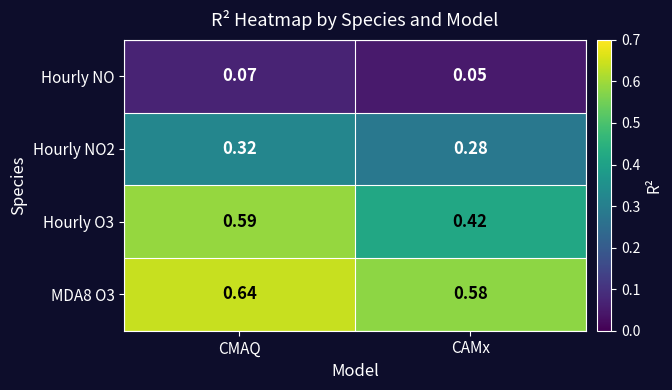

What is the spread (max minus min) of values at CAMx?

0.5